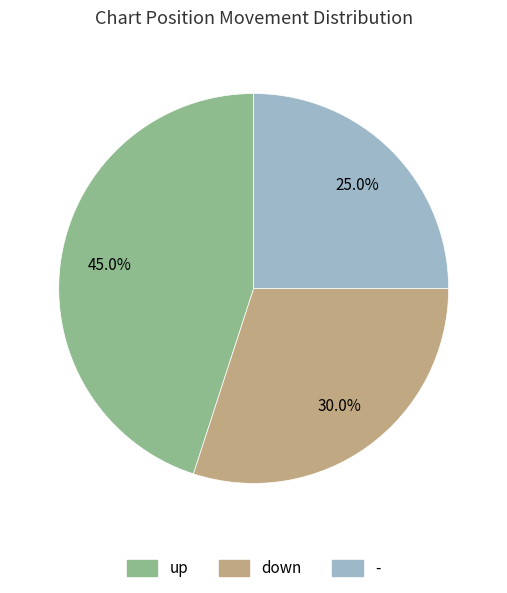

Which has a higher value, - or up?

up